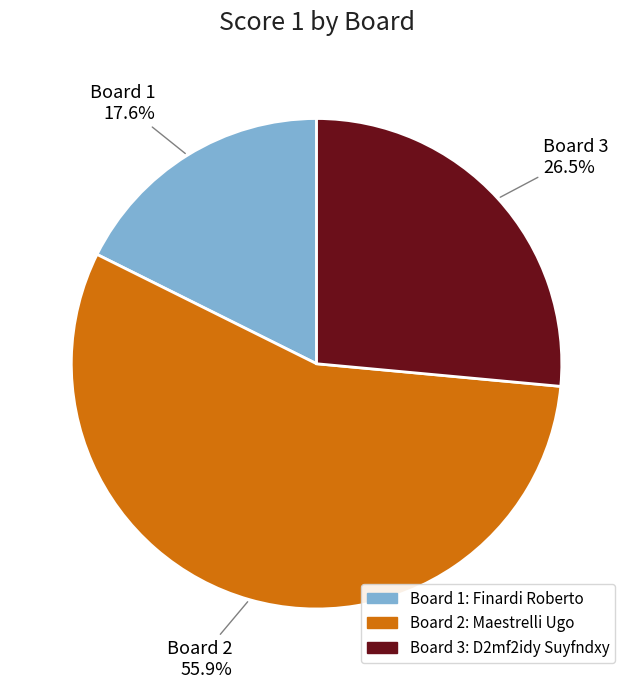

Does any single category account for the majority?

Yes